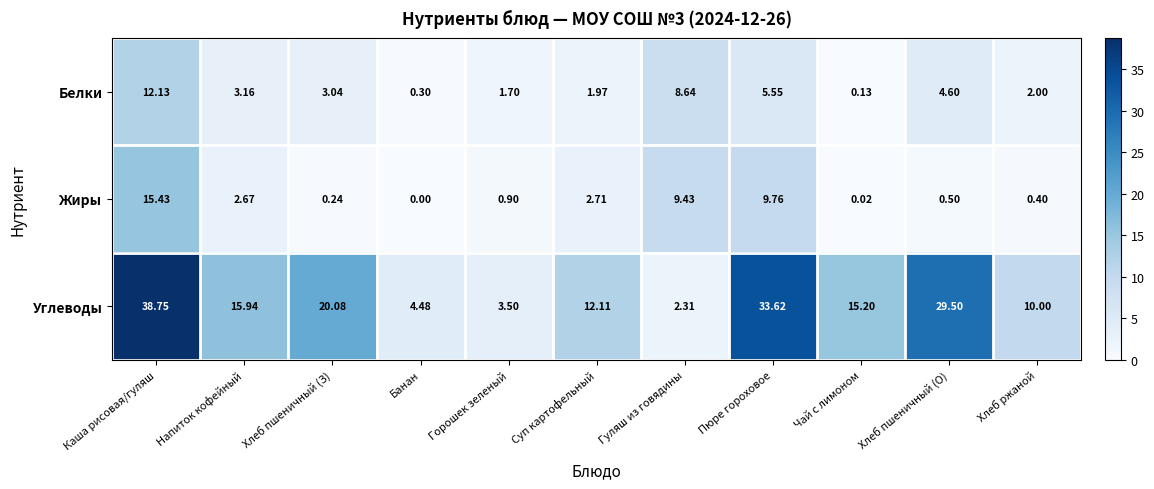

Which label corresponds to the smallest value in the chart?

Банан